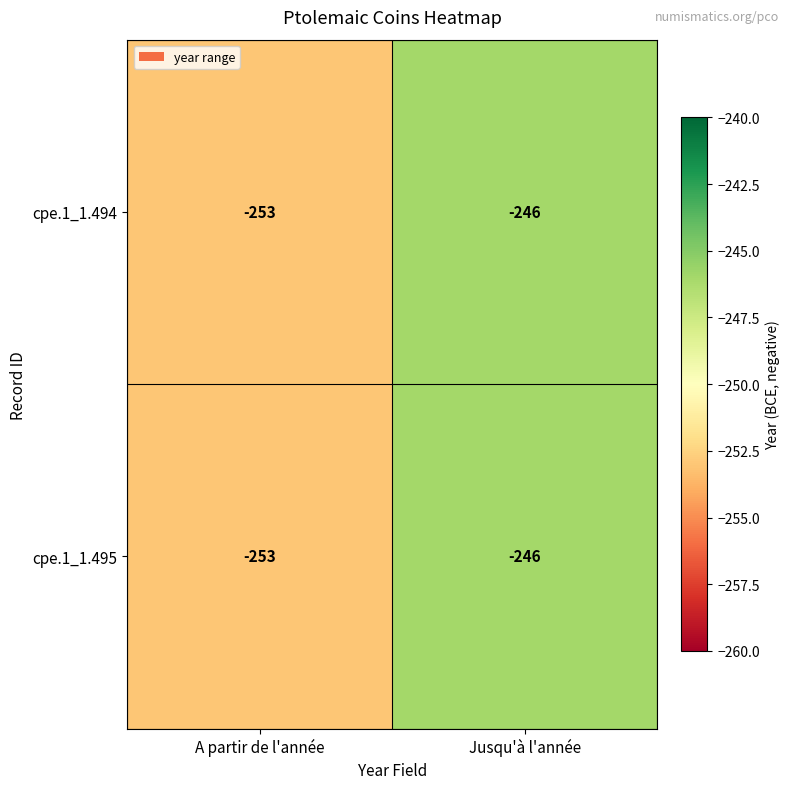

At which category is the sum across all series the highest?

Jusqu'à l'année